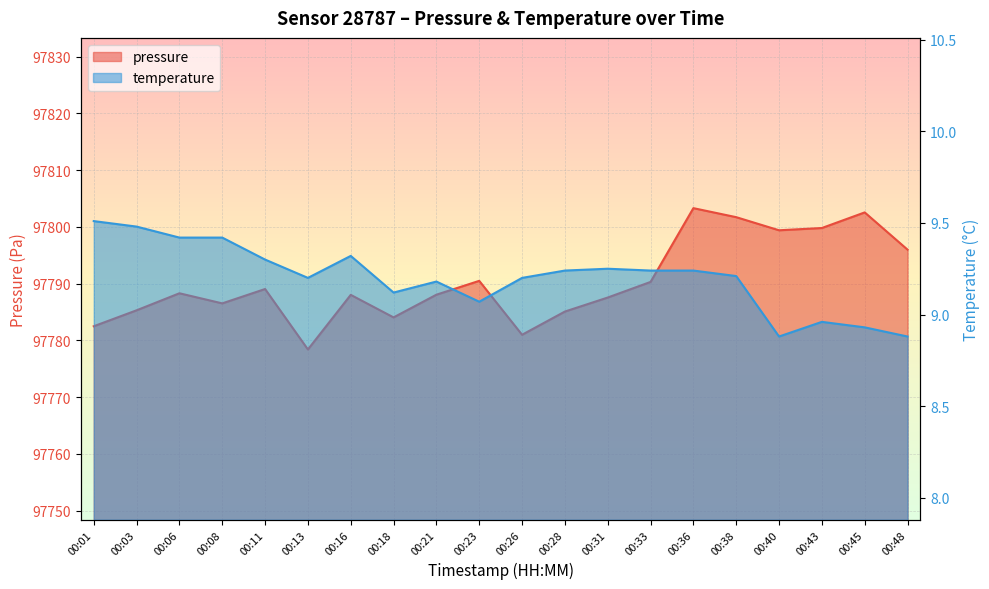

Rank the series at 00:38 from lowest to highest value.

temperature, pressure